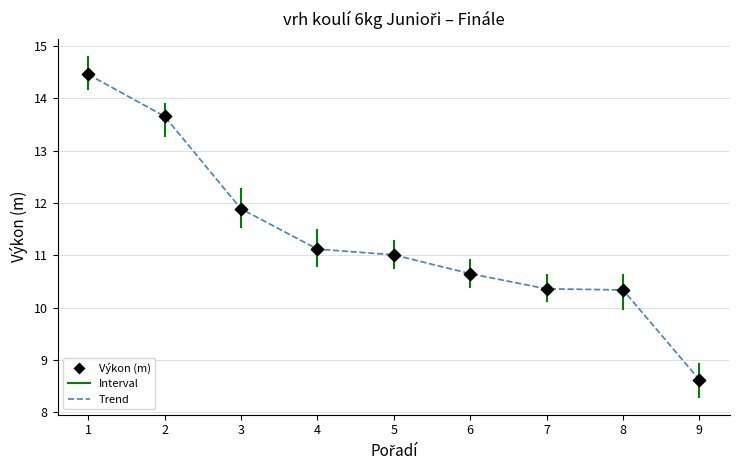

What is the average Y value?

11.3